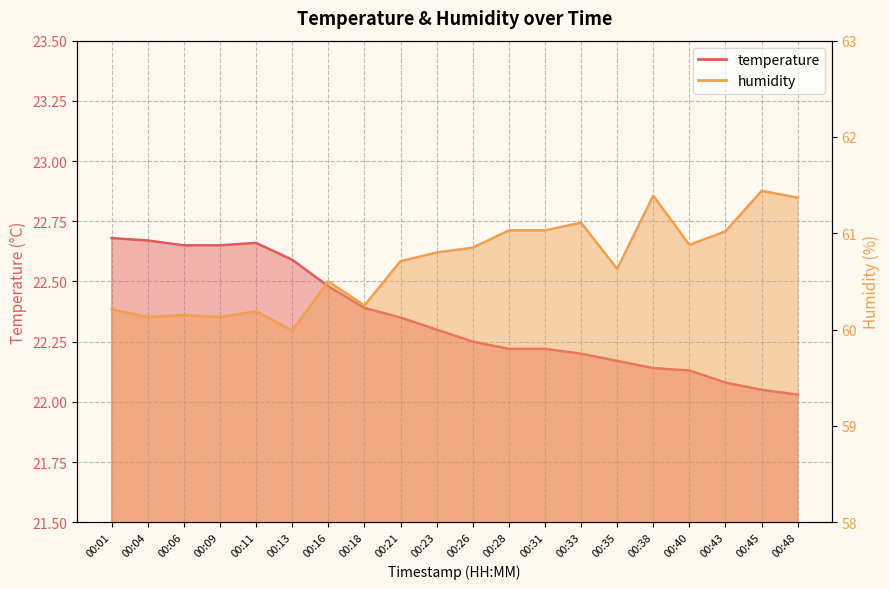

What is the difference between the maximum and minimum values in the humidity series?

1.4